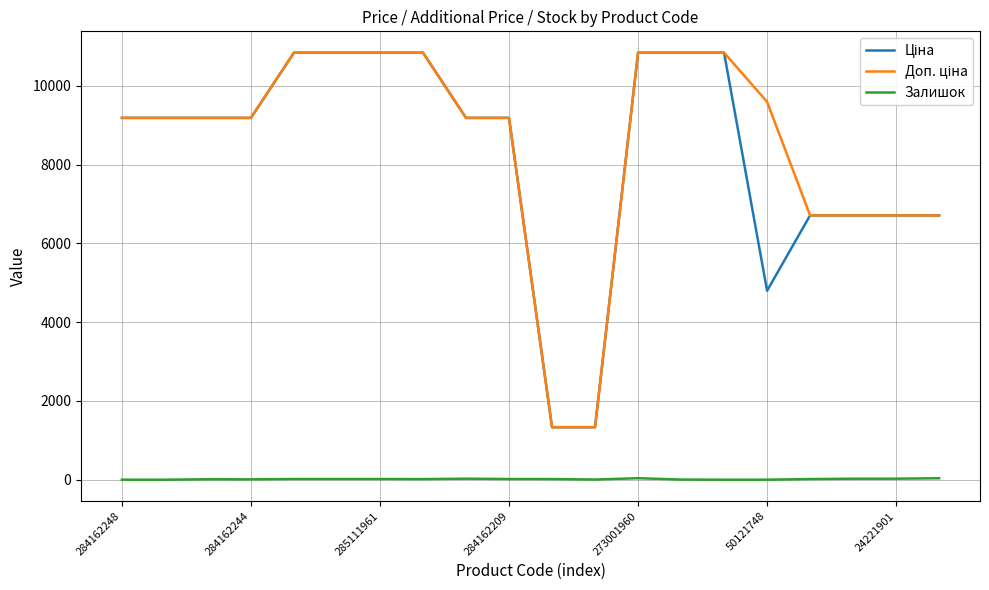

What is the greatest value displayed?

10840.1